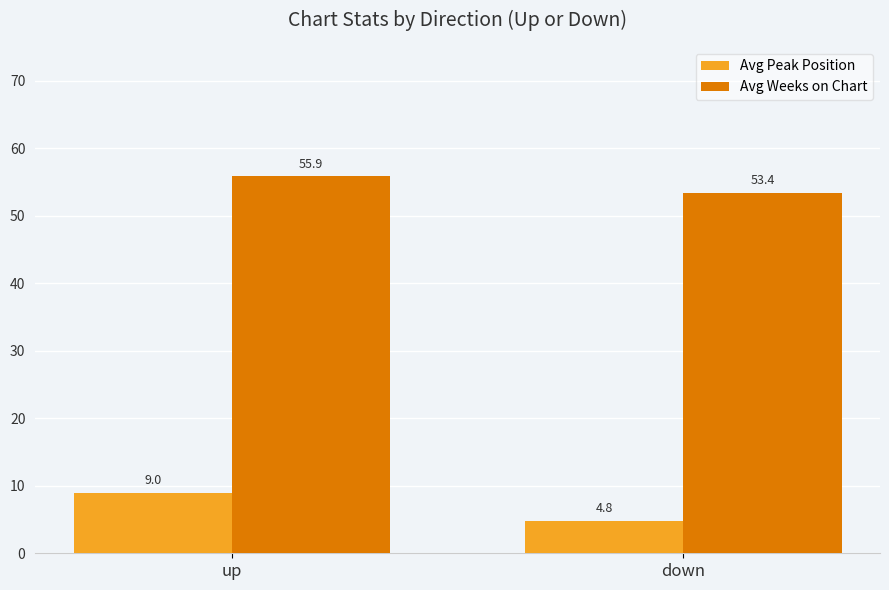

Rank the series by their average value, from highest to lowest.

Avg Weeks on Chart, Avg Peak Position